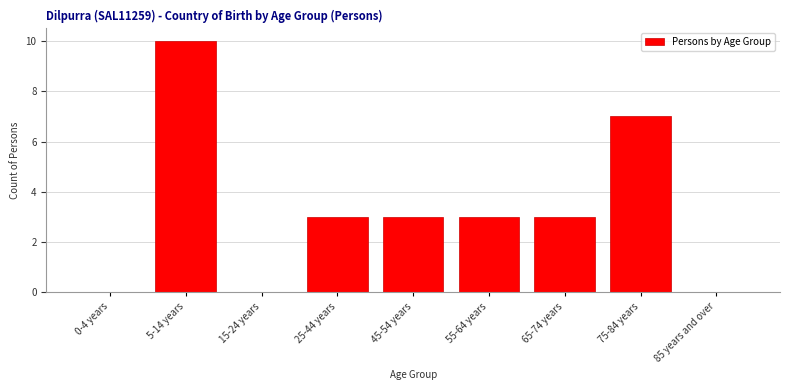

Reading left to right, list all the values displayed in this chart.

0-4 years=0	5-14 years=10	15-24 years=0	25-44 years=3	45-54 years=3	55-64 years=3	65-74 years=3	75-84 years=7	85 years and over=0